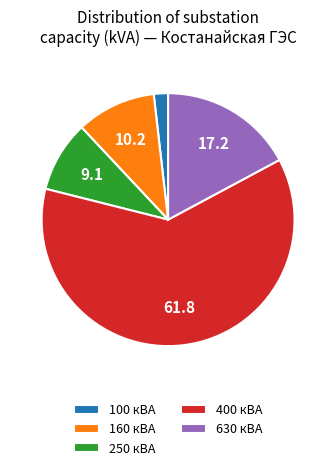

The 250 кВА slice represents 21% of the pie. True or false?

False